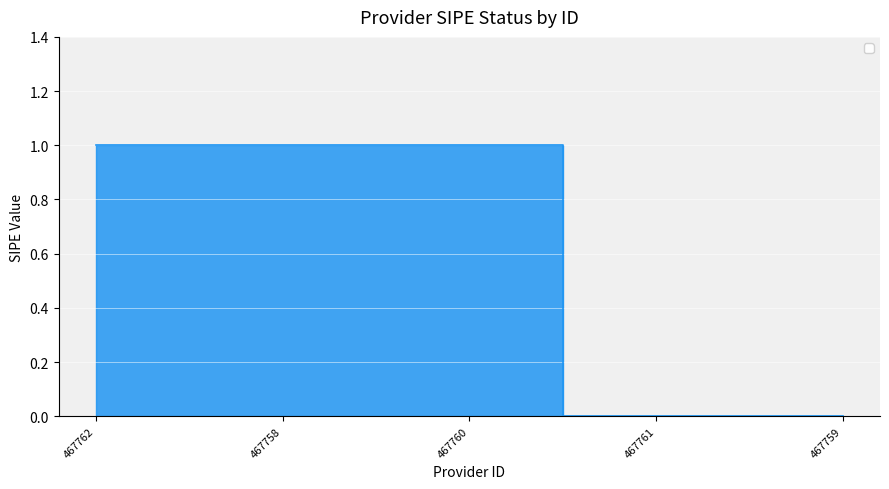

True or false: there are more than 2 points higher than both neighbors.

False